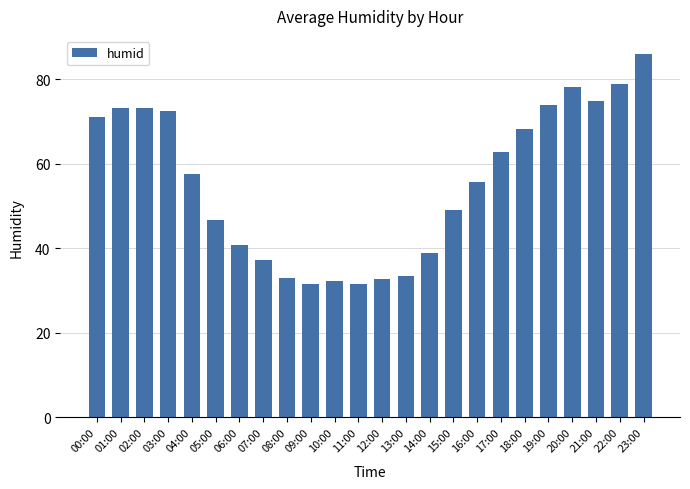

What is the difference between the maximum and second lowest values?

54.5